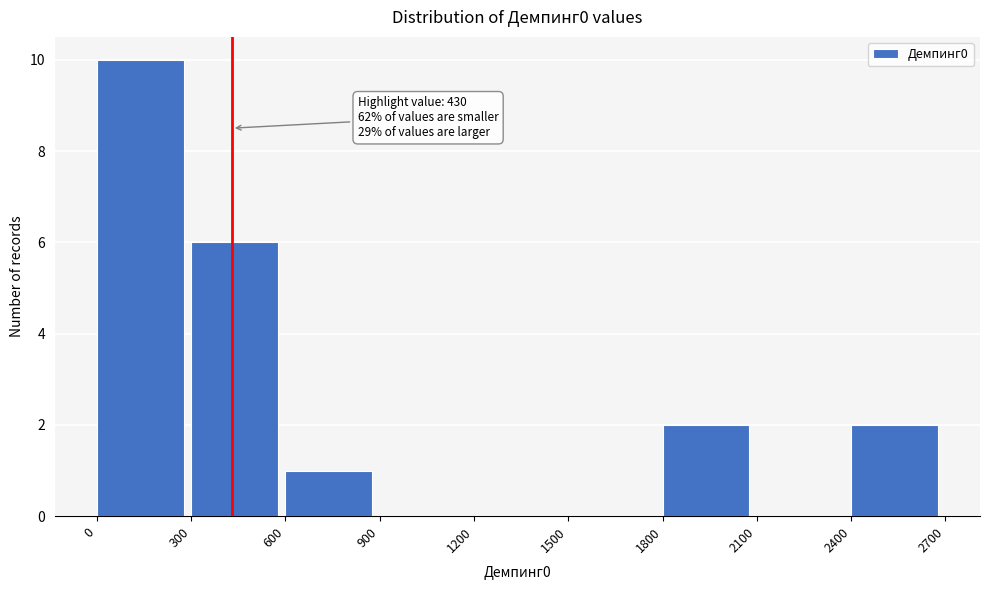

Which range on the x-axis has the tallest bar?

0 to 300